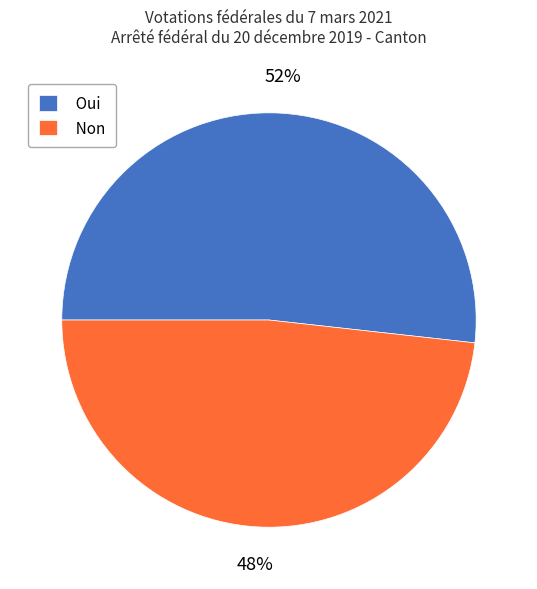

Do Oui and Non together represent more than half of the pie?

Yes